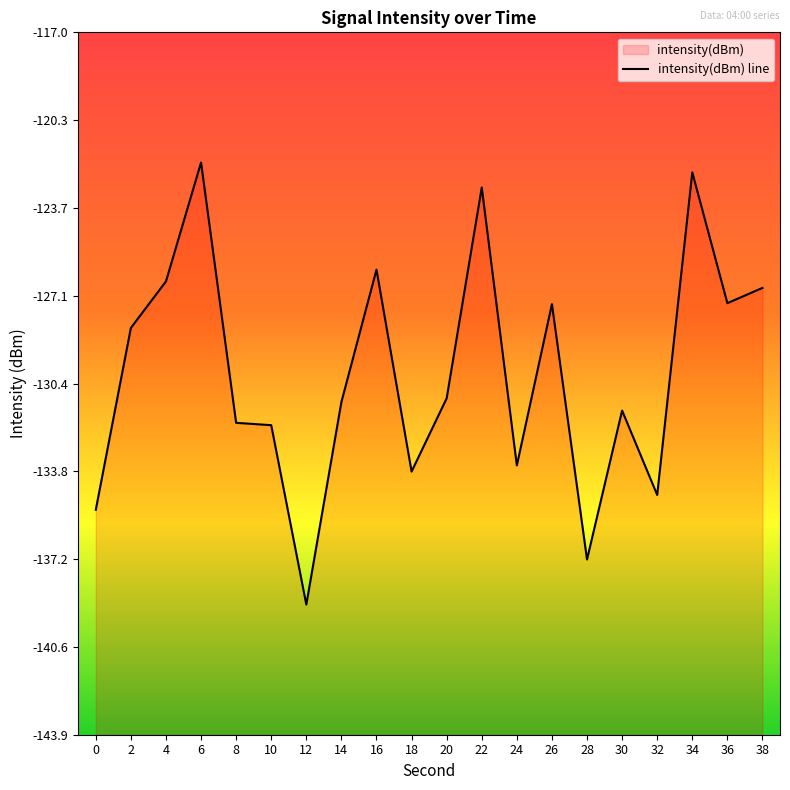

What is the minimum value shown in the chart?

-138.9